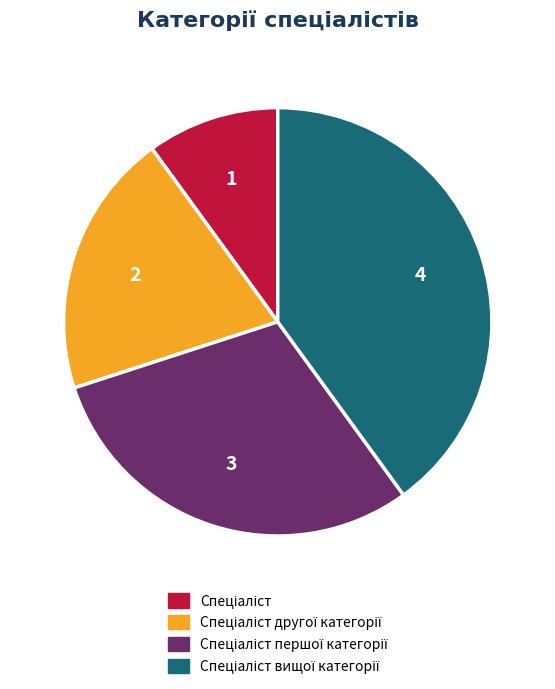

Is there a majority slice in this chart?

No